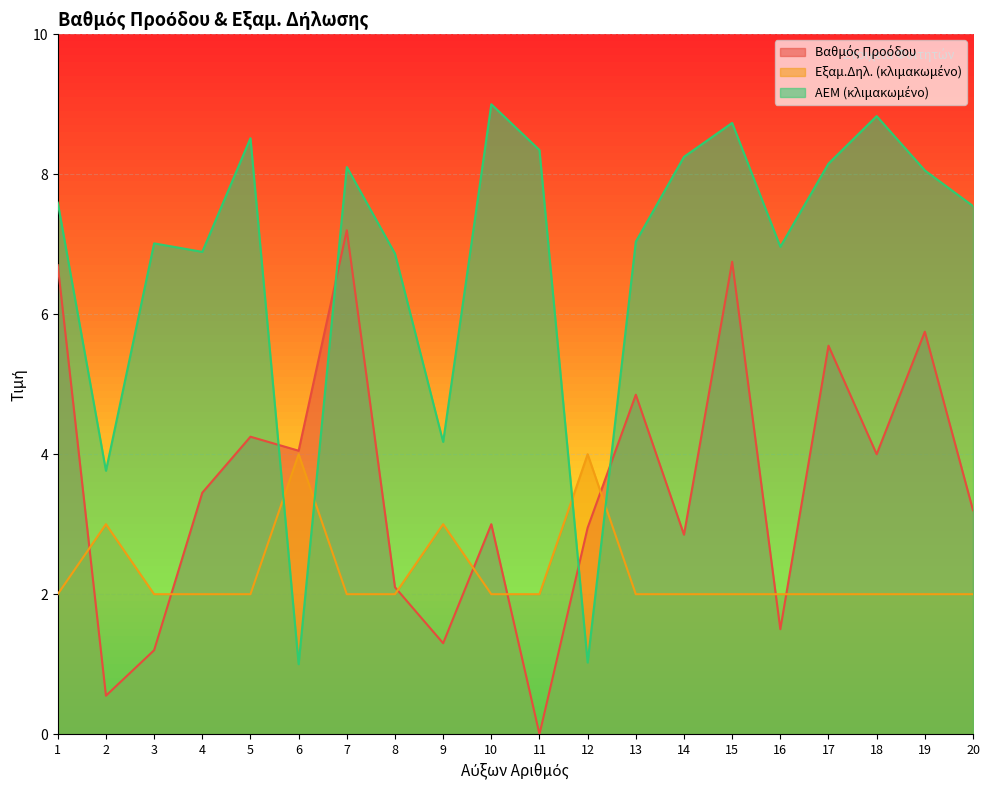

How many interior local valleys does the Βαθμός Προόδου series have?

7